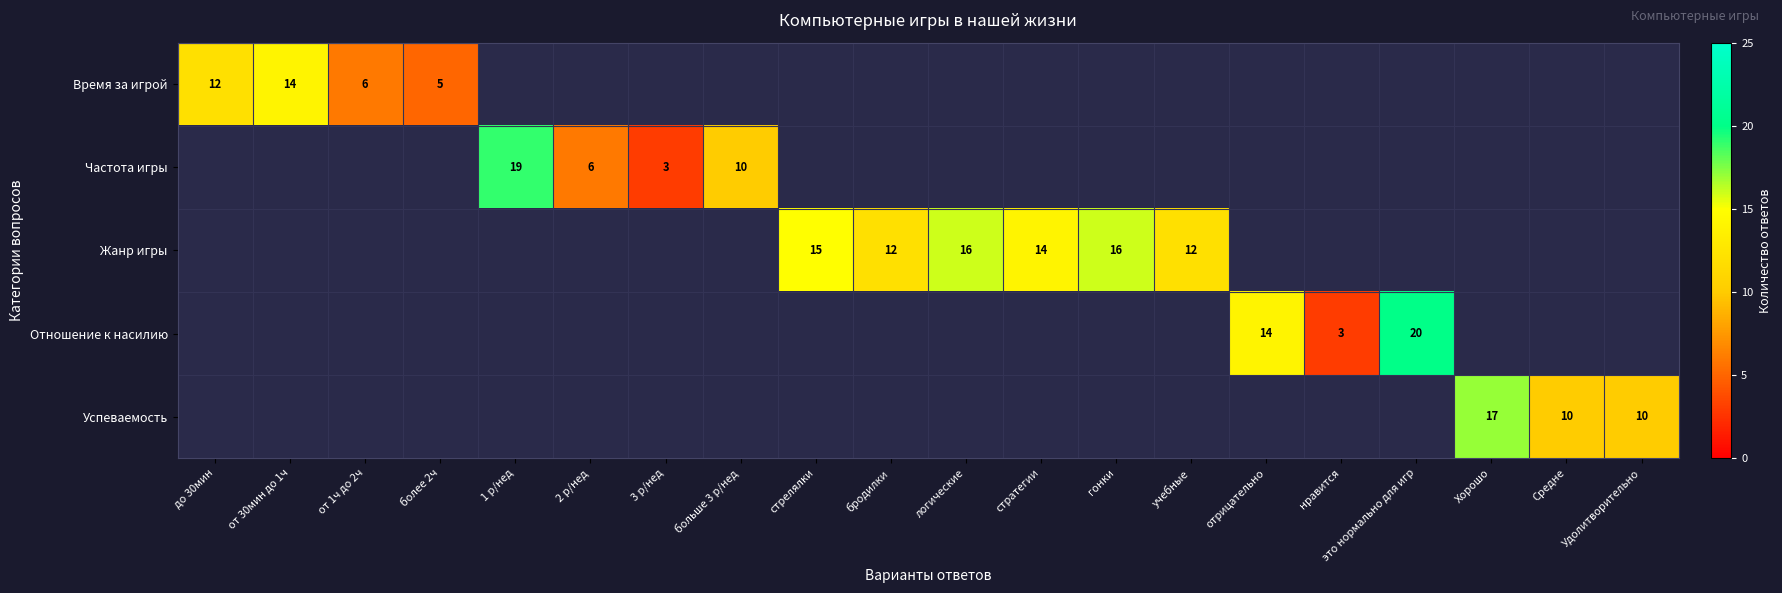

How many values in Частота игры are above zero?

4